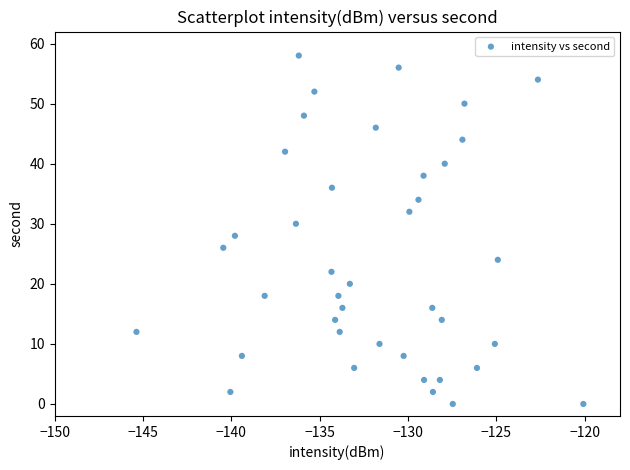

What is the range of Y values (max minus min)?

58